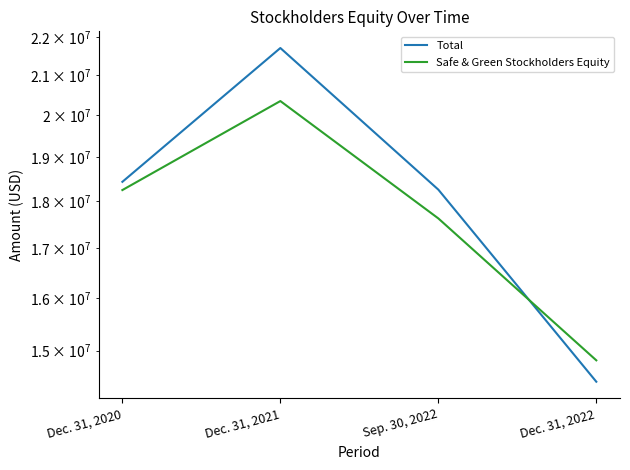

How many series are shown in this chart?

2